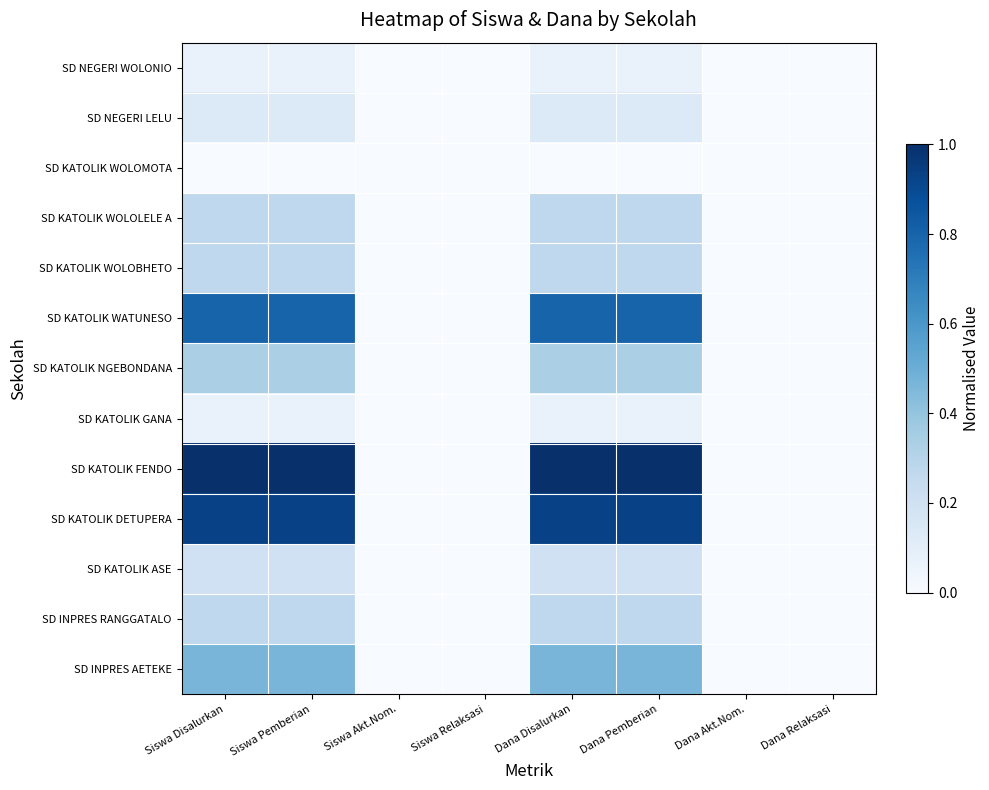

At how many categories does at least one series exceed 0?

4